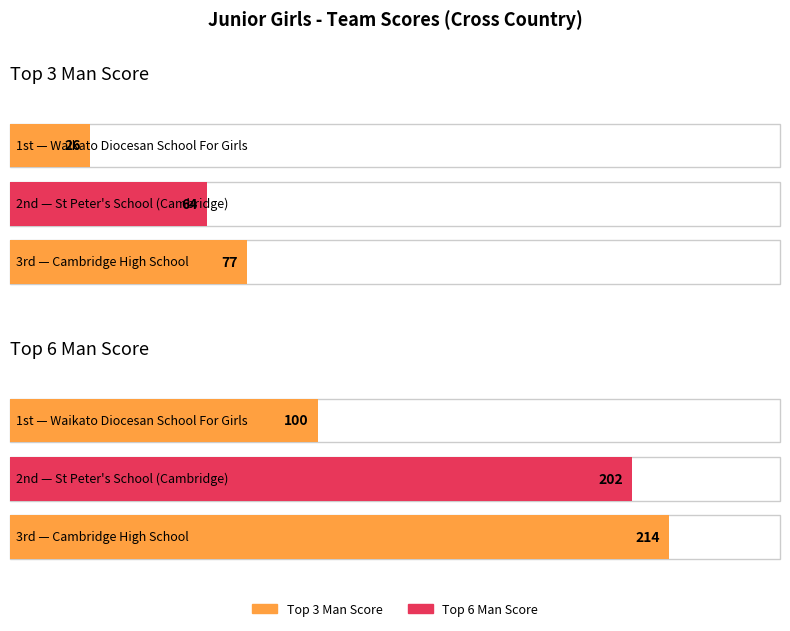

Which series has the widest spread of values?

Top 6 Man Score